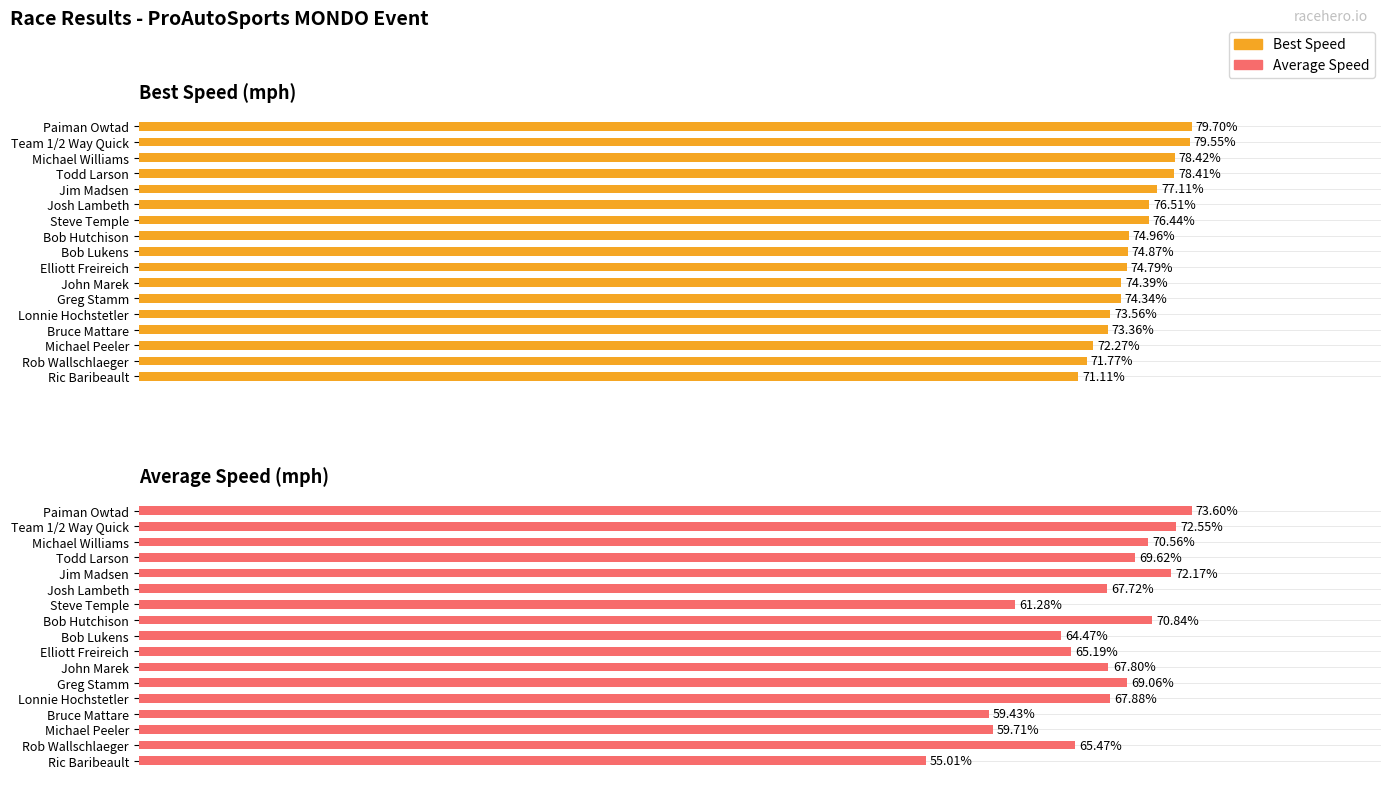

What is the value of the Best Speed bar at the 4th from the left?

78.4